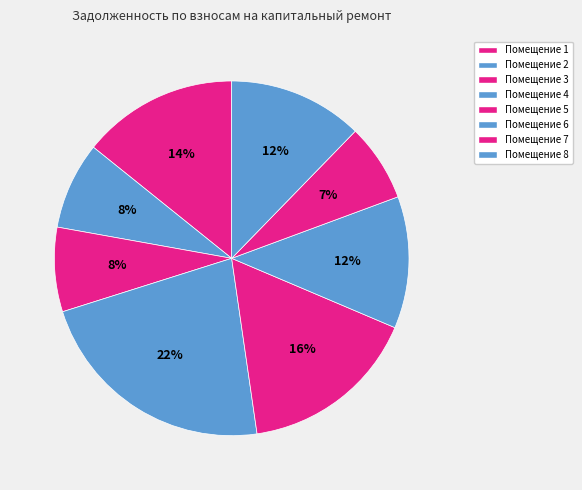

Count the number of slices in the pie.

8